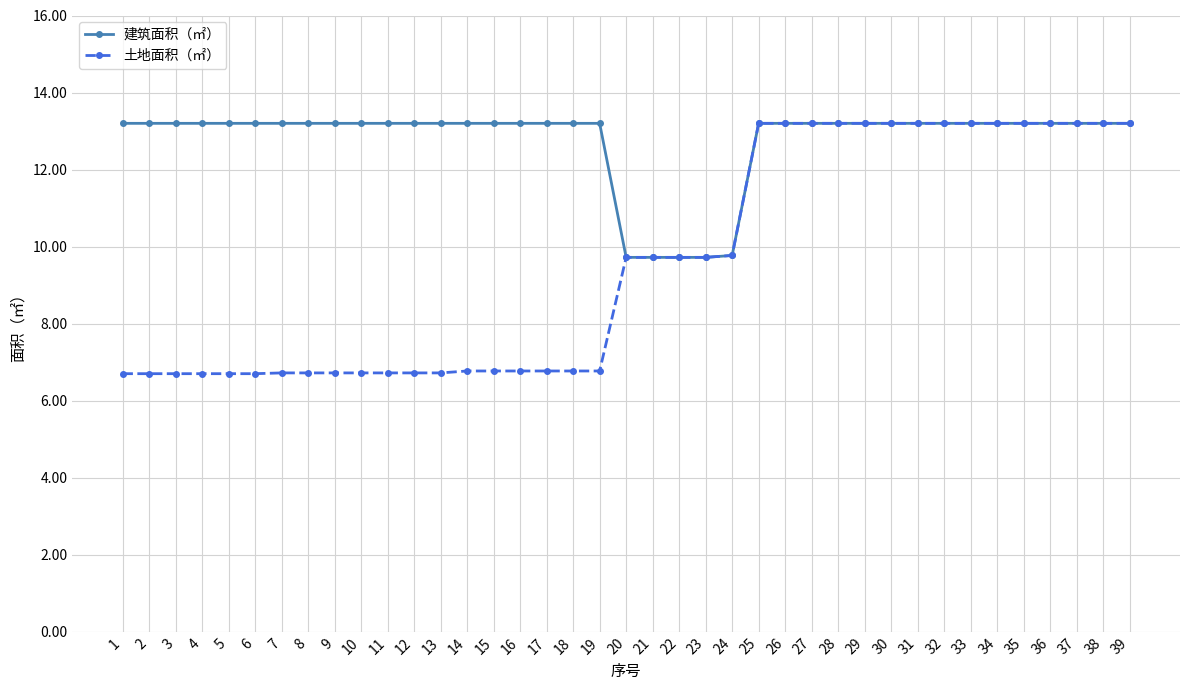

Which series has the largest range (max minus min)?

土地面积（㎡）